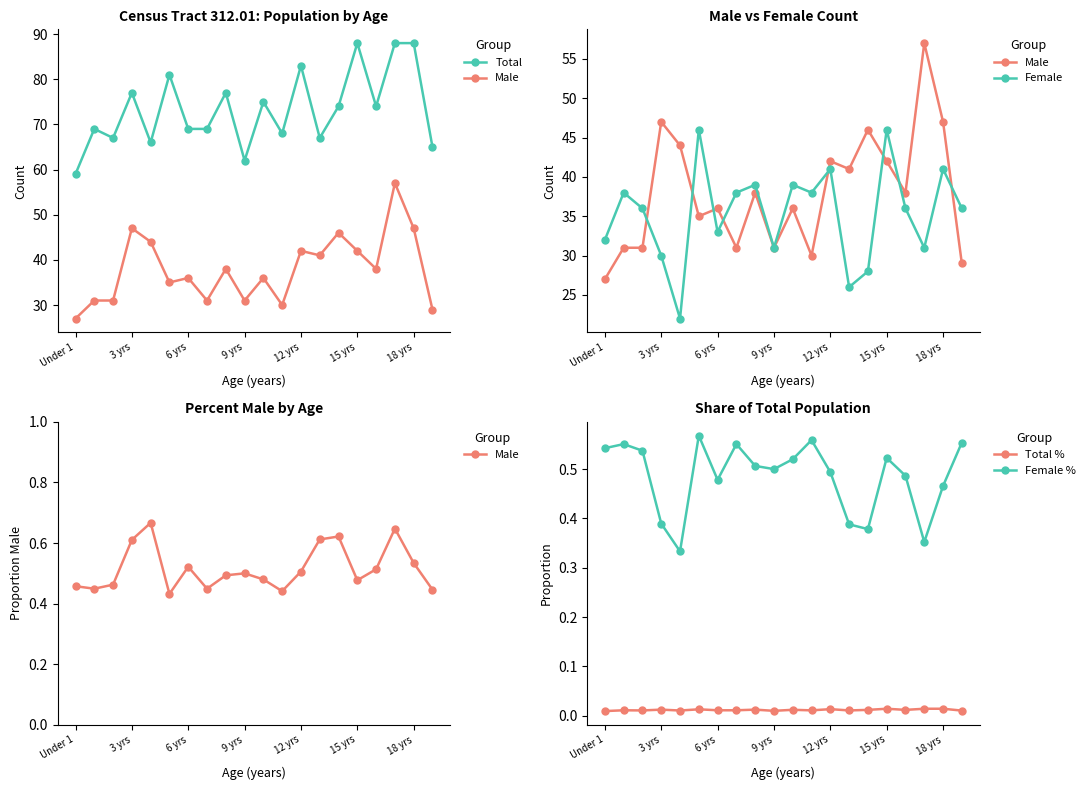

True or false: Female % has a value of 0.7 at 16.

False